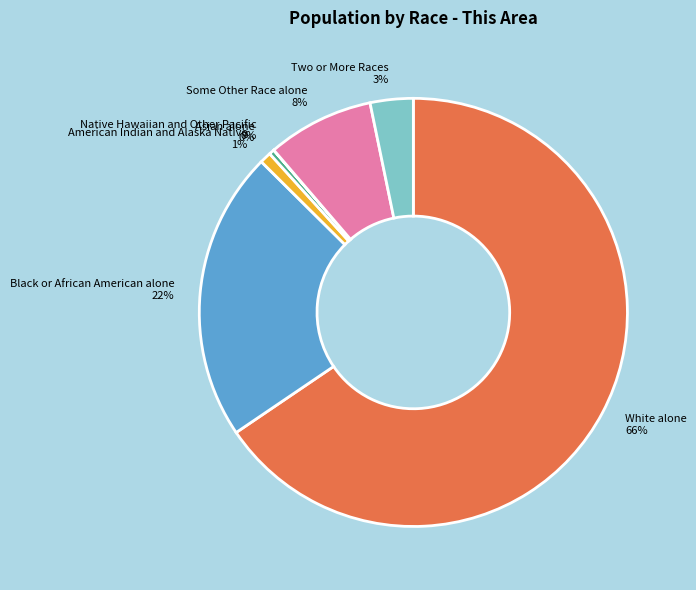

To the nearest percent, what portion does White alone represent?

66%